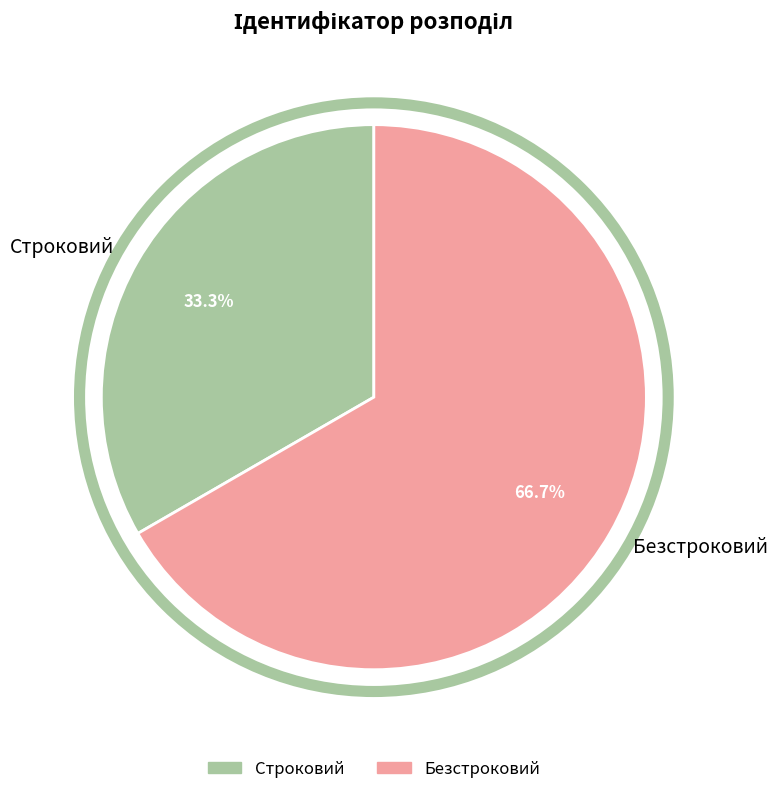

Count the number of slices in the pie.

2